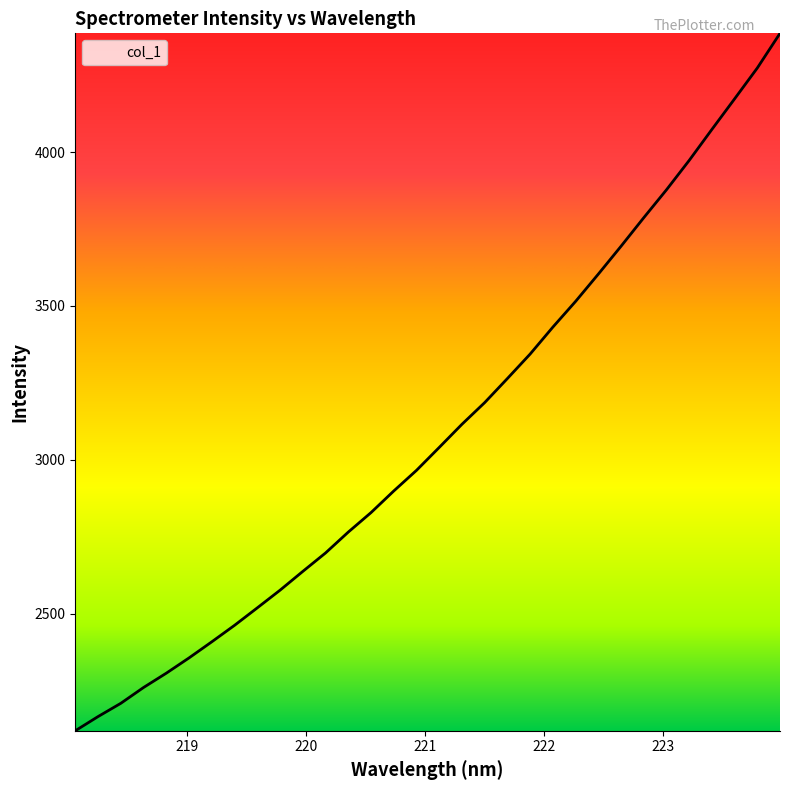

What is the difference between the maximum and minimum values?

2266.3